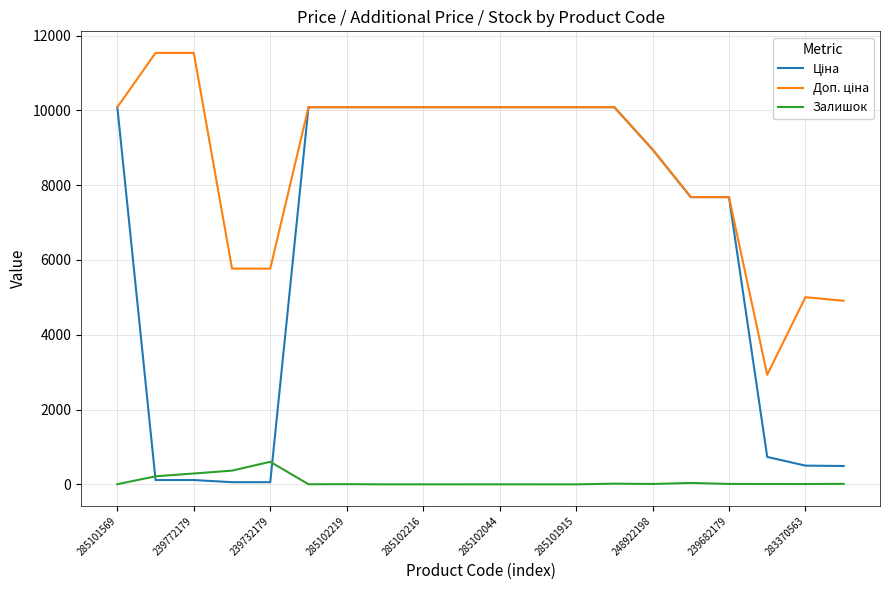

What is the maximum value shown in the chart?

11537.0